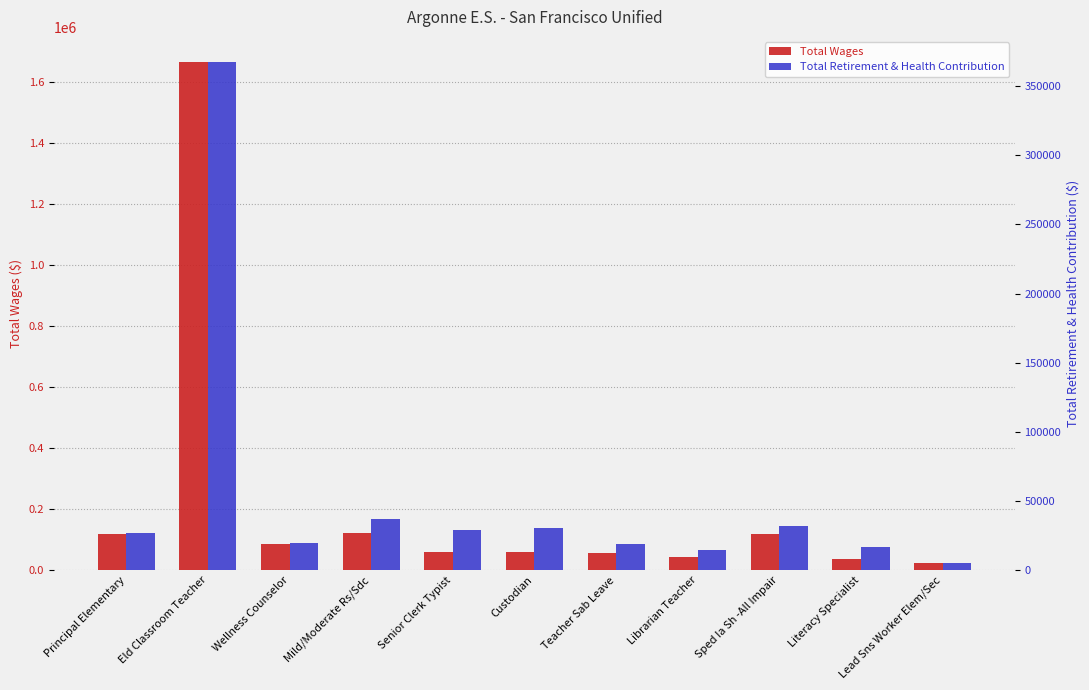

Reading right to left, extract all data points from this chart.

Total Wages: Lead Sns Worker Elem/Sec=22679	Literacy Specialist=38131	Sped Ia Sh -All Impair=119295	Librarian Teacher=43930	Teacher Sab Leave=54713	Custodian=60056	Senior Clerk Typist=60709	Mild/Moderate Rs/Sdc=122413	Wellness Counselor=84312	Eld Classroom Teacher=1665650	Principal Elementary=119390
Total Retirement & Health Contribution: Lead Sns Worker Elem/Sec=5160	Literacy Specialist=16822	Sped Ia Sh -All Impair=31986	Librarian Teacher=14256	Teacher Sab Leave=18616	Custodian=30703	Senior Clerk Typist=29376	Mild/Moderate Rs/Sdc=36733	Wellness Counselor=19577	Eld Classroom Teacher=367279	Principal Elementary=26810